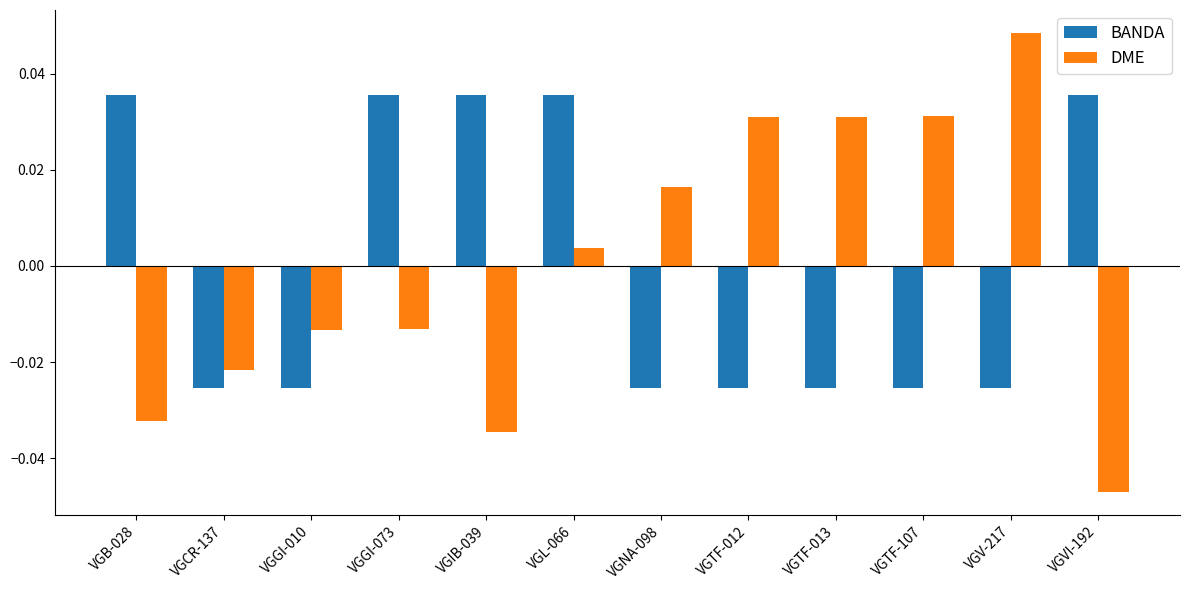

How many data points in DME are less than 0?

6